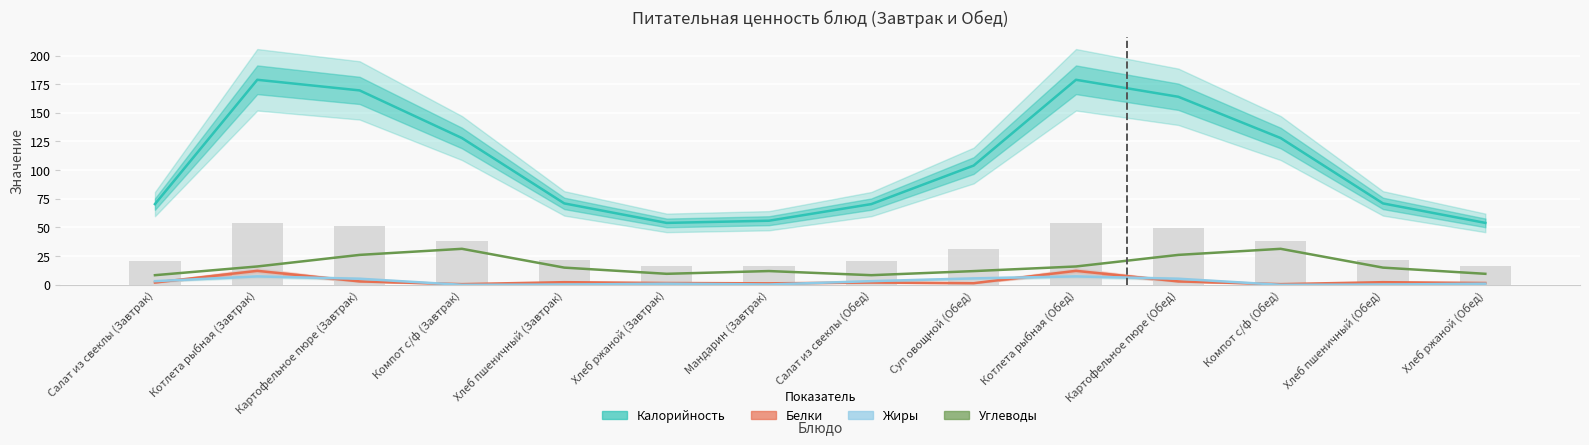

How many groups of bars are there?

14